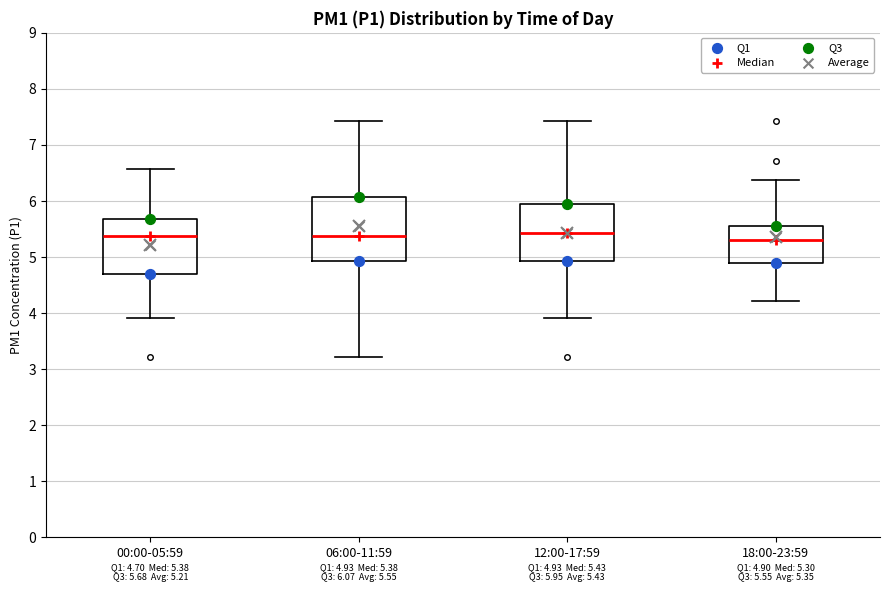

Comparing the boxes themselves (not the whiskers), which one is the tallest?

06:00-11:59